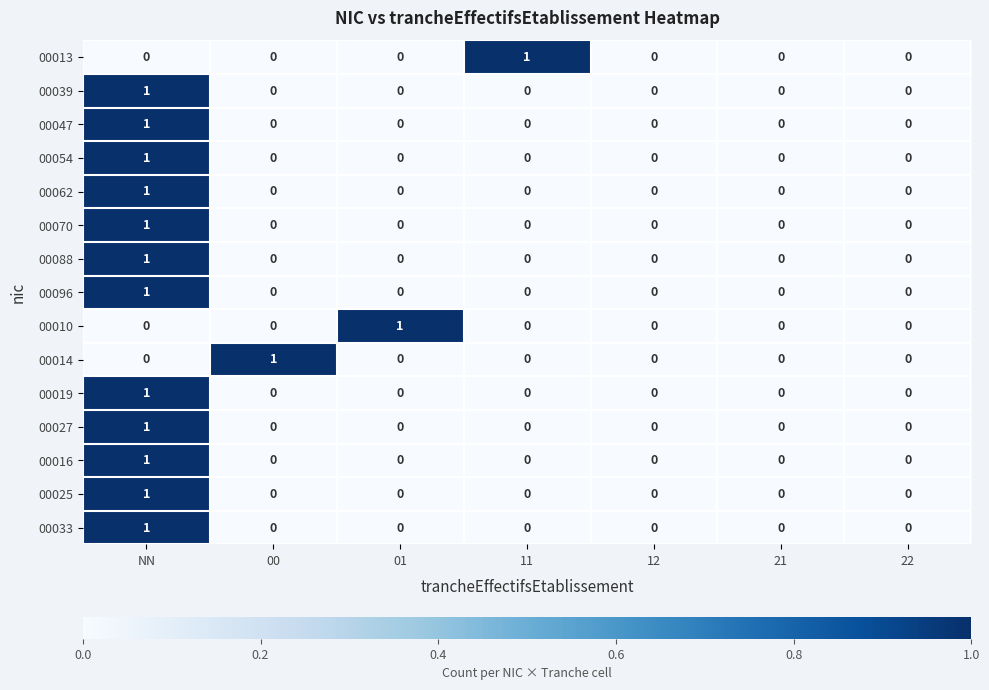

Which series changed the most between 00 and 12?

00014